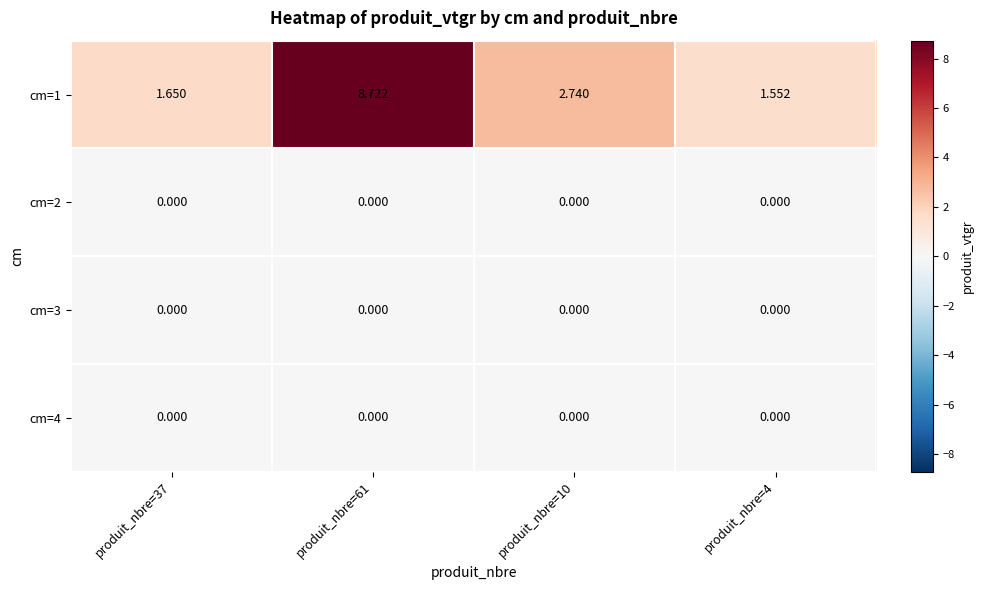

Count the number of data series in this chart.

4